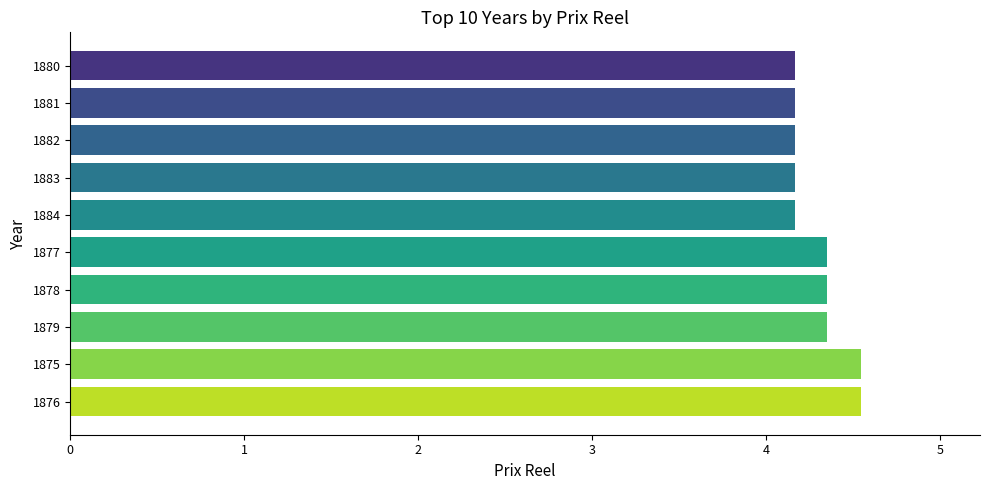

The value at 1883 is 0.9. True or false?

False